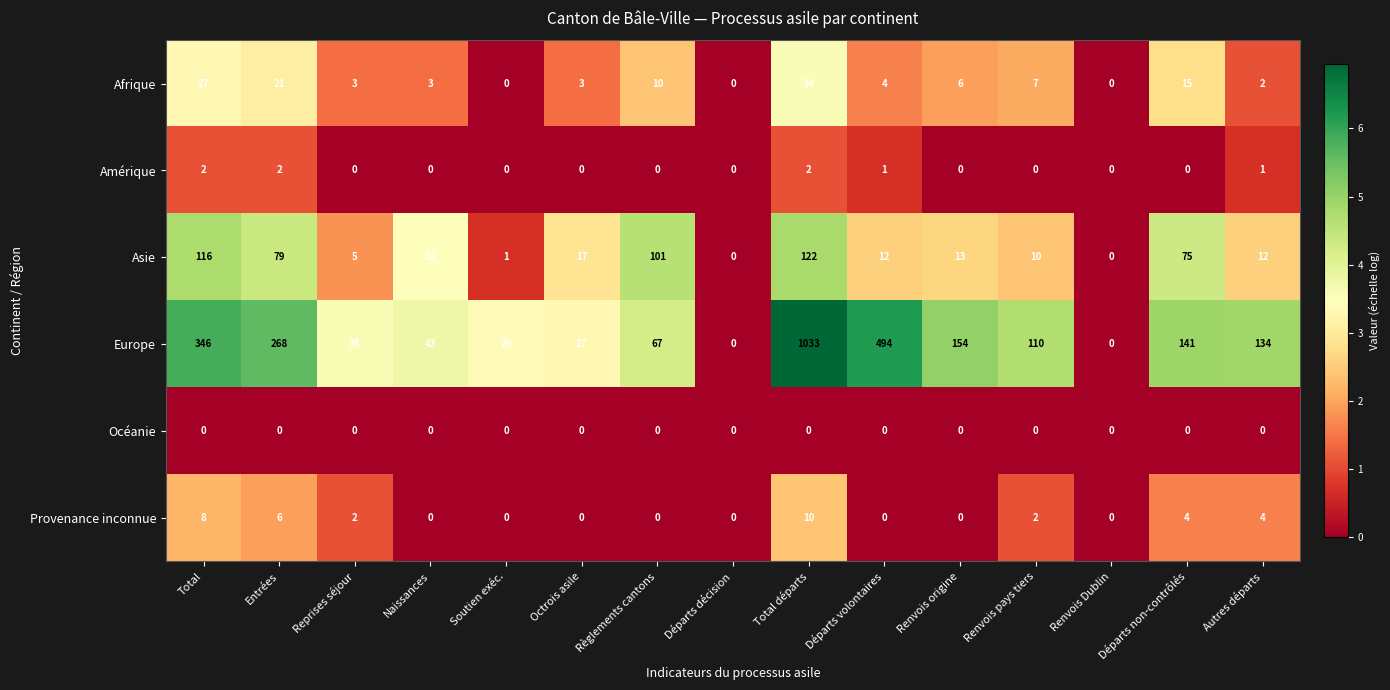

What is the greatest value displayed?

1033